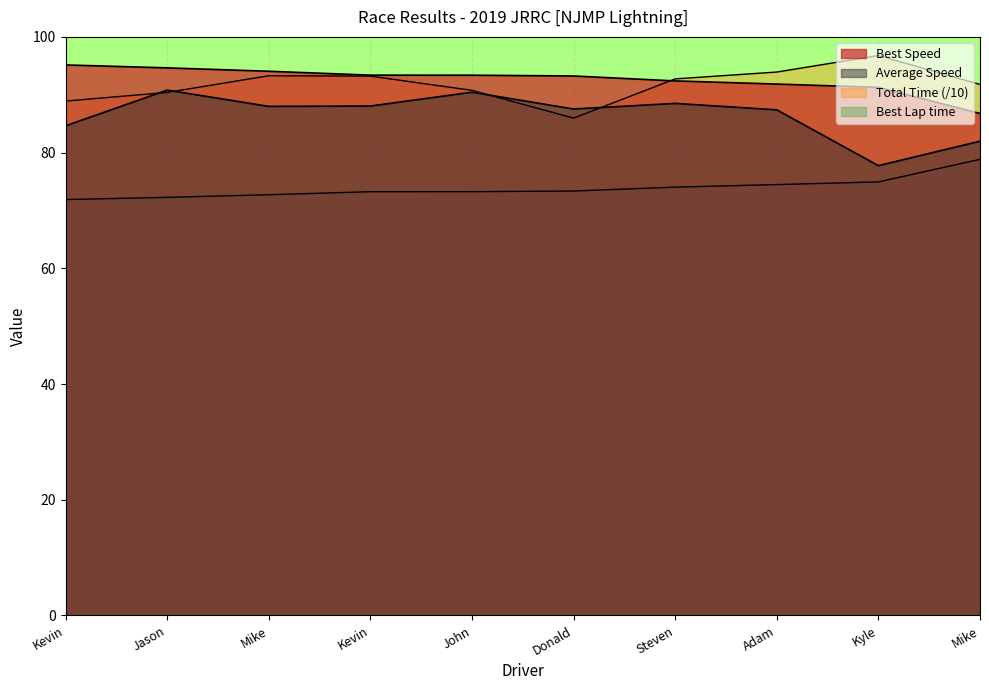

The value of Best Speed at Jason is 125.2. True or false?

False